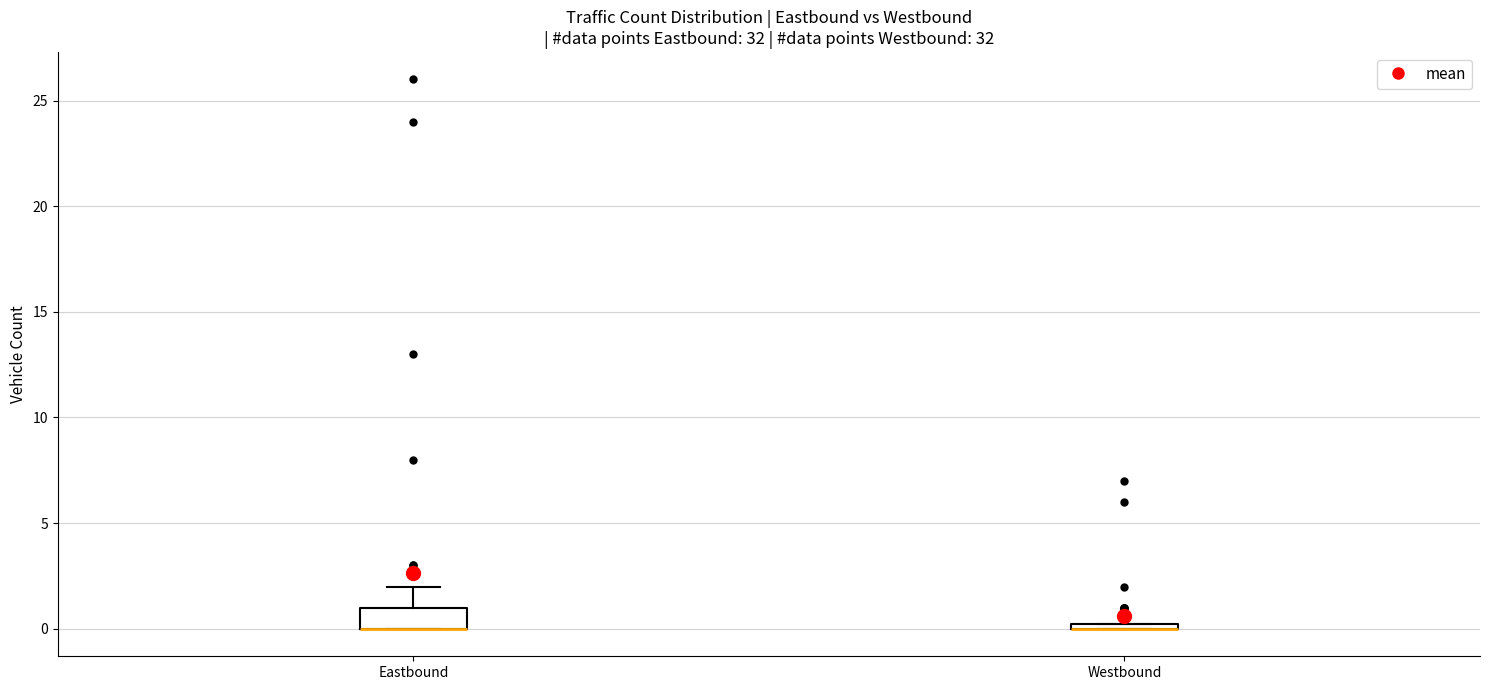

Where is the upper edge of the box for Westbound on the y-axis? The values are not printed on the chart, so give them approximately, as read against the axis.

0.5